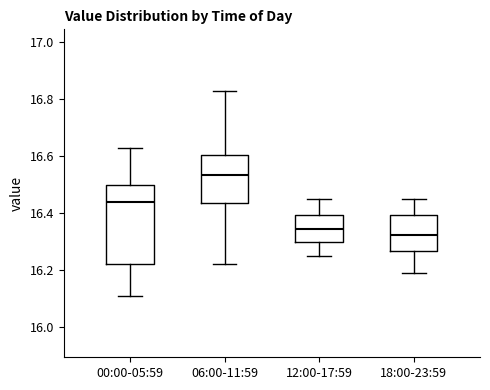

Where does the upper whisker of the box for 06:00-11:59 end on the y-axis? The values are not printed on the chart, so give them approximately, as read against the axis.

16.84